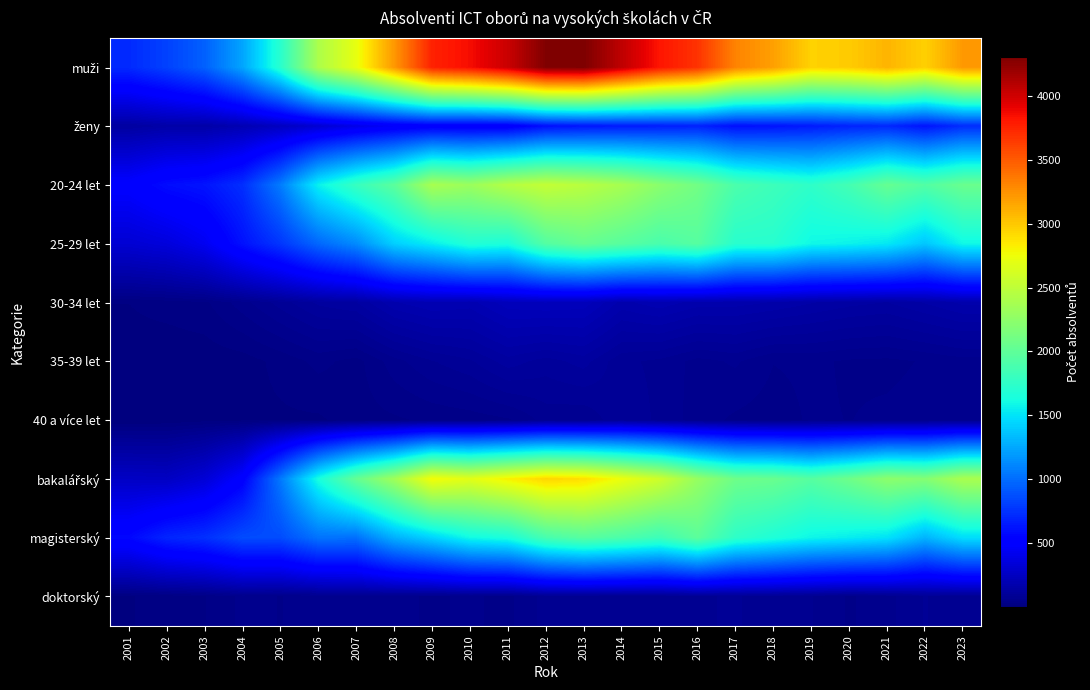

Which series has the largest range (max minus min)?

muži